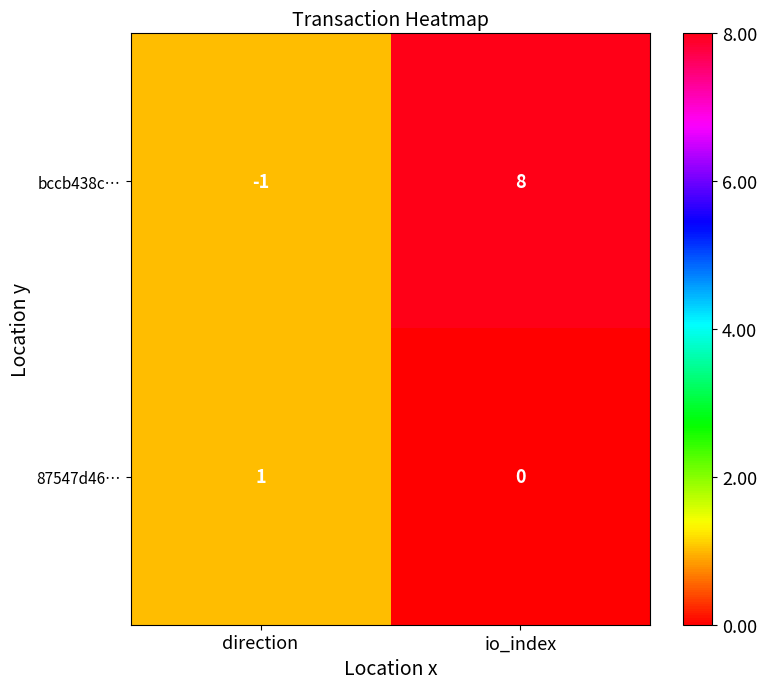

Which category has the highest value in the bccb438c… series?

io_index